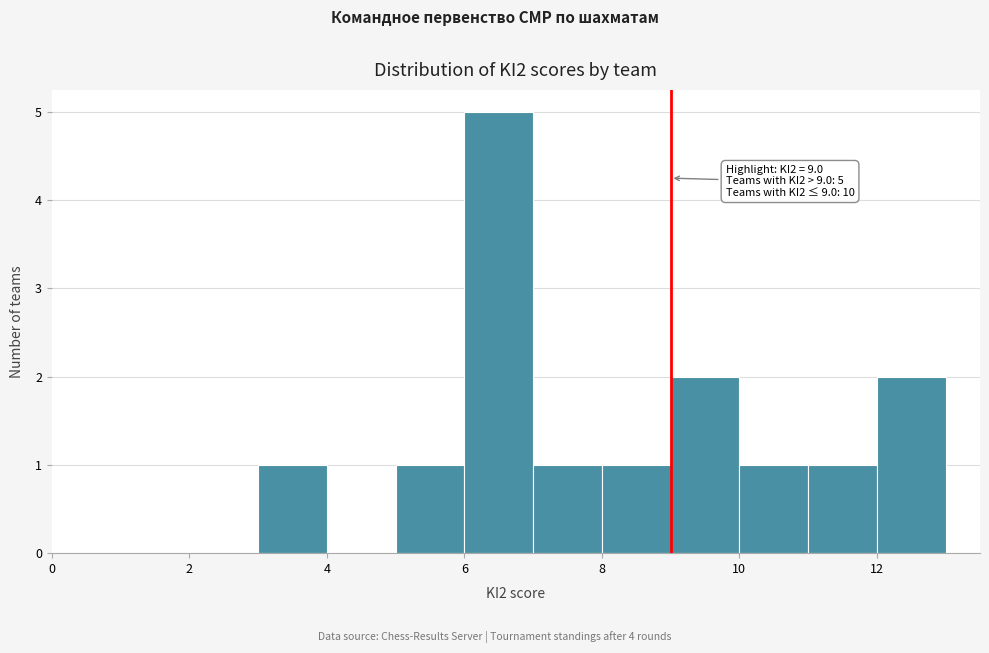

Over which range of the x-axis is the bar tallest?

6 to 7